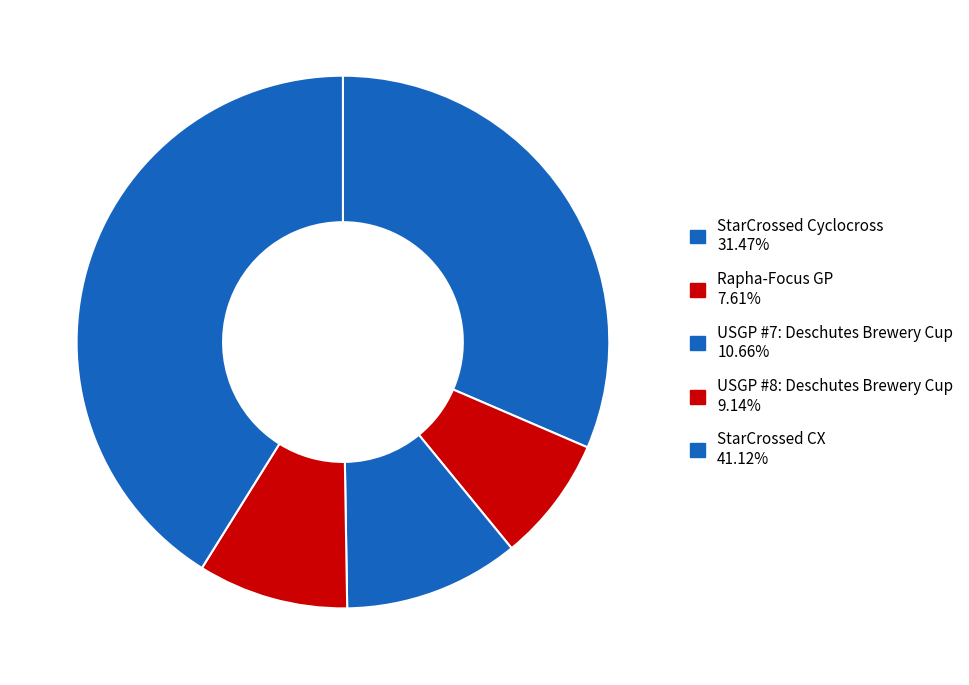

What is the largest slice in the pie chart?

StarCrossed CX